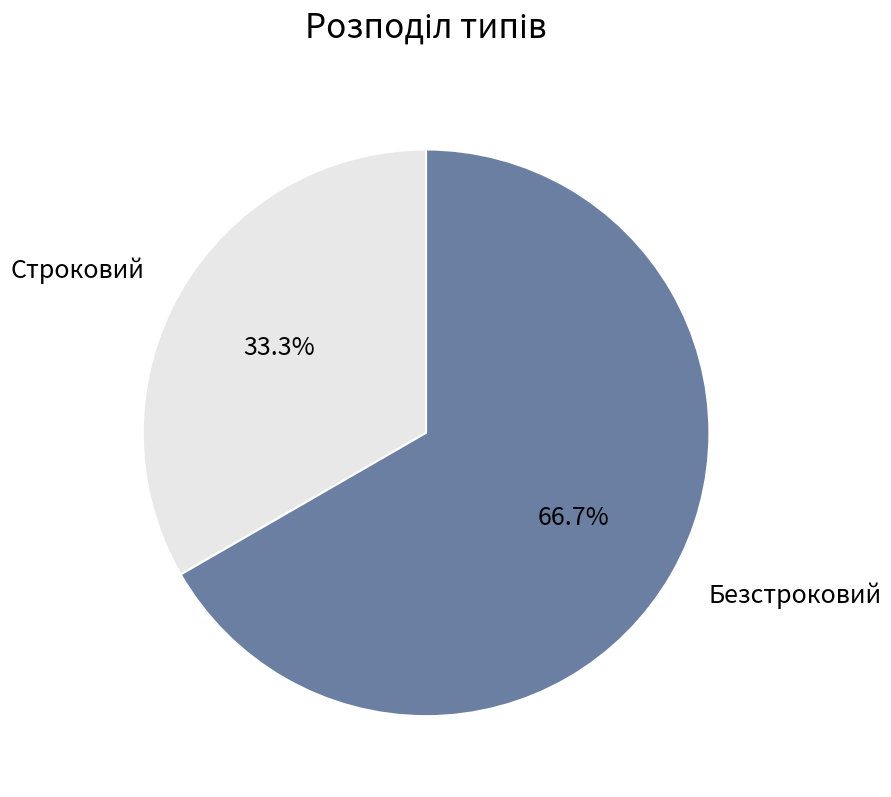

How much of the chart is everything except Строковий?

66.7%